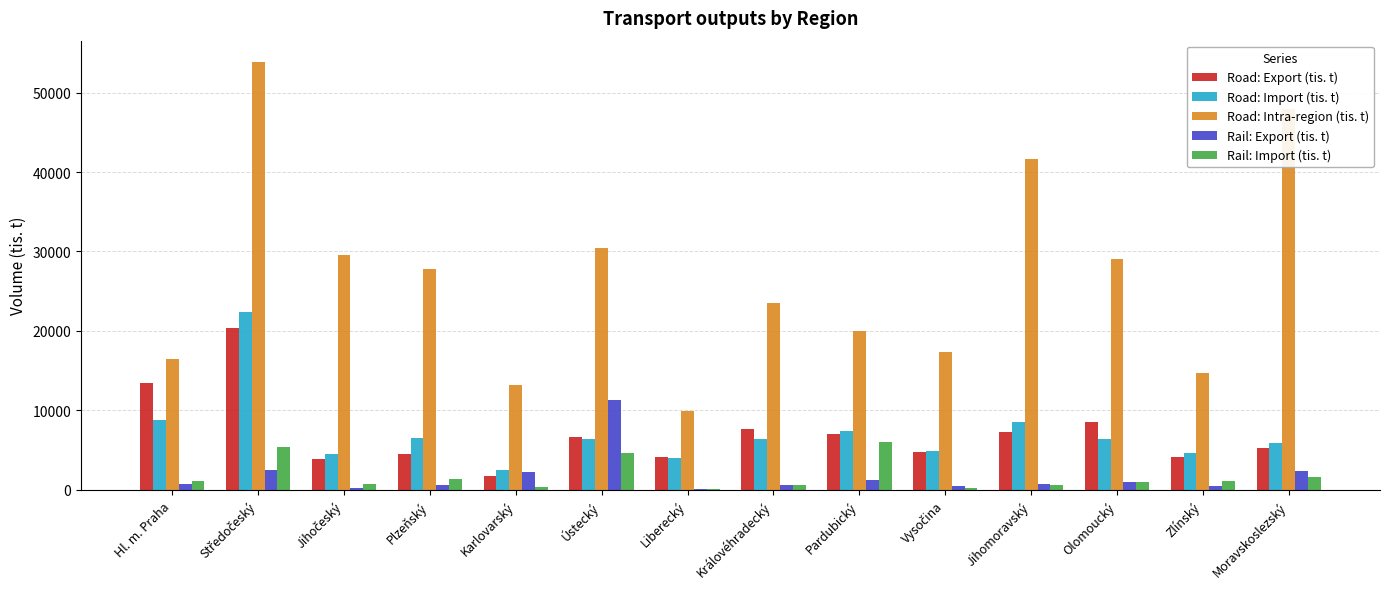

What is the sum of the Road: Import (tis. t) values at Pardubický and Jihomoravský?

15926.9